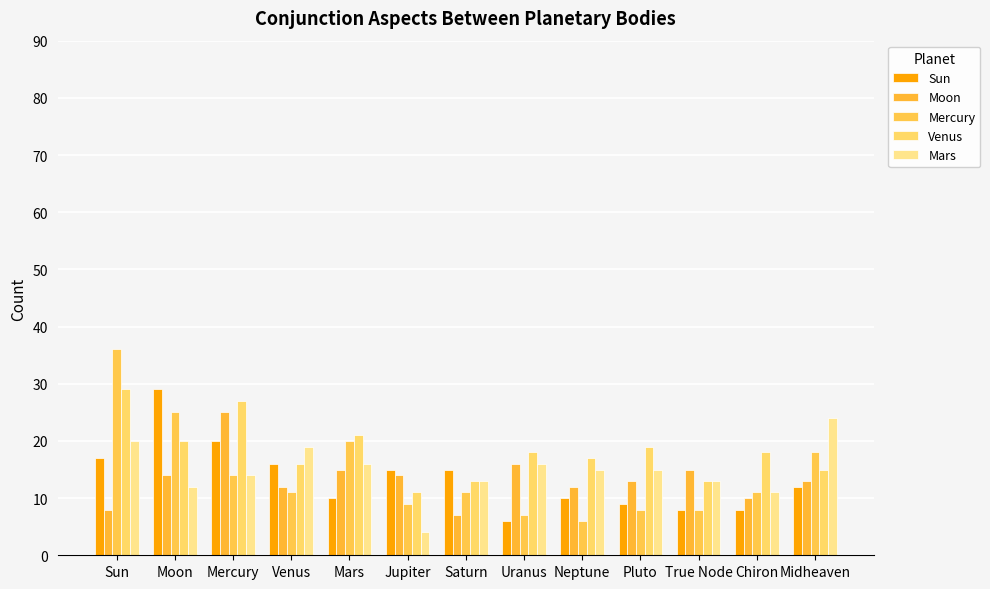

Reading left to right, transcribe all the data shown in this chart.

Sun: Sun=17	Moon=29	Mercury=20	Venus=16	Mars=10	Jupiter=15	Saturn=15	Uranus=6	Neptune=10	Pluto=9	True Node=8	Chiron=8	Midheaven=12
Moon: Sun=8	Moon=14	Mercury=25	Venus=12	Mars=15	Jupiter=14	Saturn=7	Uranus=16	Neptune=12	Pluto=13	True Node=15	Chiron=10	Midheaven=13
Mercury: Sun=36	Moon=25	Mercury=14	Venus=11	Mars=20	Jupiter=9	Saturn=11	Uranus=7	Neptune=6	Pluto=8	True Node=8	Chiron=11	Midheaven=18
Venus: Sun=29	Moon=20	Mercury=27	Venus=16	Mars=21	Jupiter=11	Saturn=13	Uranus=18	Neptune=17	Pluto=19	True Node=13	Chiron=18	Midheaven=15
Mars: Sun=20	Moon=12	Mercury=14	Venus=19	Mars=16	Jupiter=4	Saturn=13	Uranus=16	Neptune=15	Pluto=15	True Node=13	Chiron=11	Midheaven=24